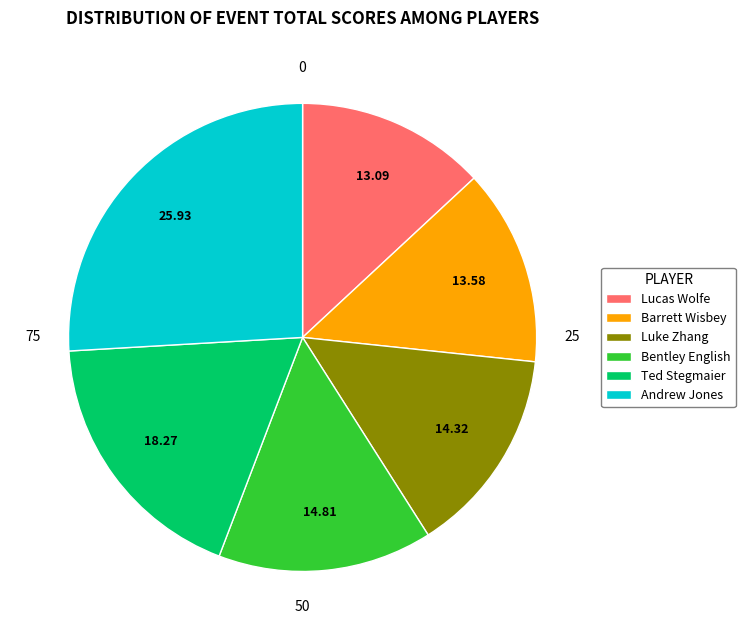

Which slice is the largest?

Andrew Jones